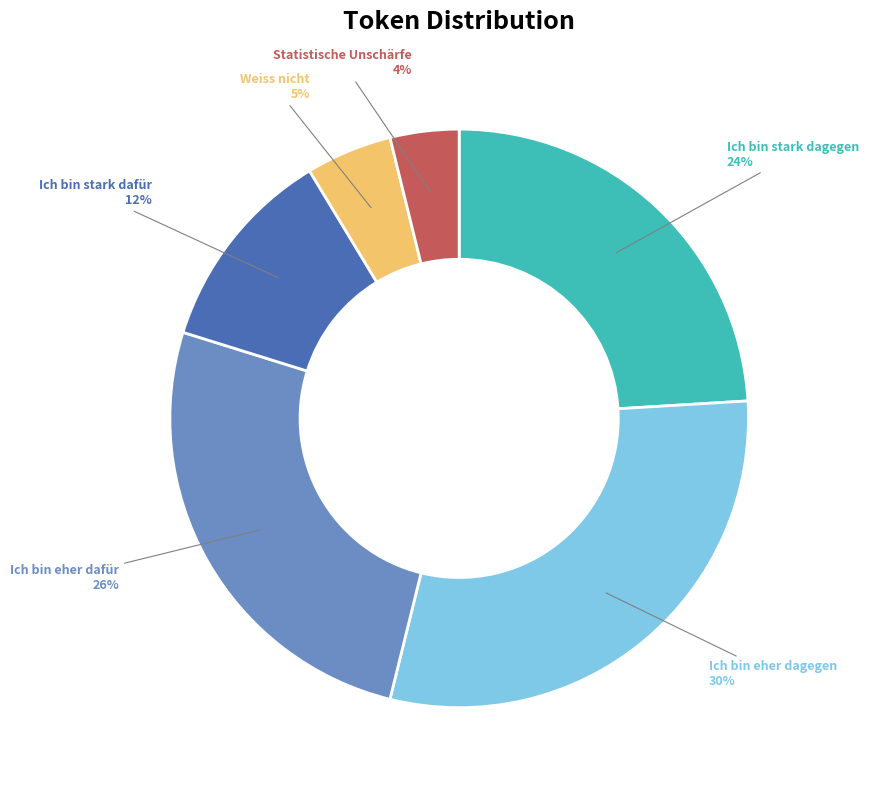

To the nearest percent, what is the difference between the largest and smallest slice percentages?

26%